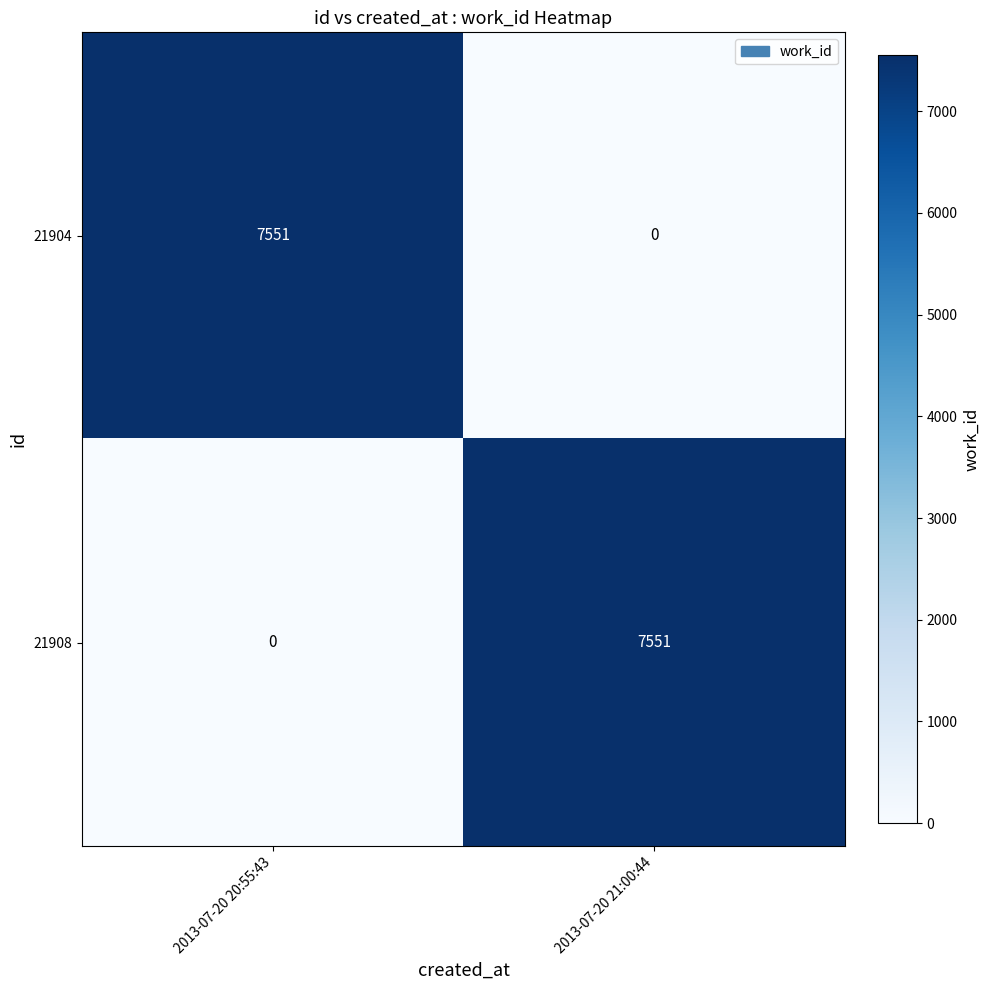

The 21908 series shows 0 at 2013-07-20 20:55:43. True or false?

True